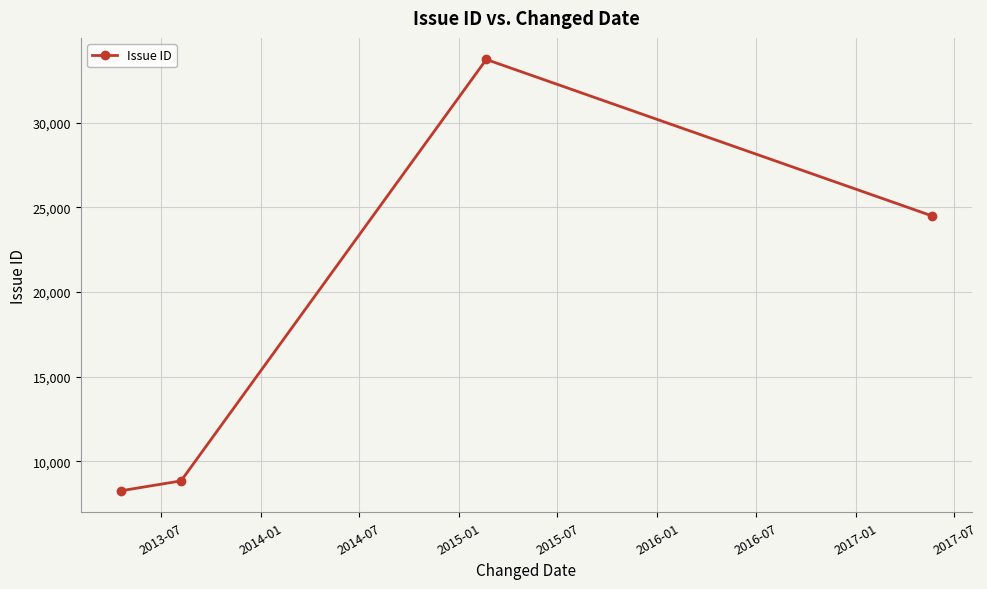

What is the average value?

18838